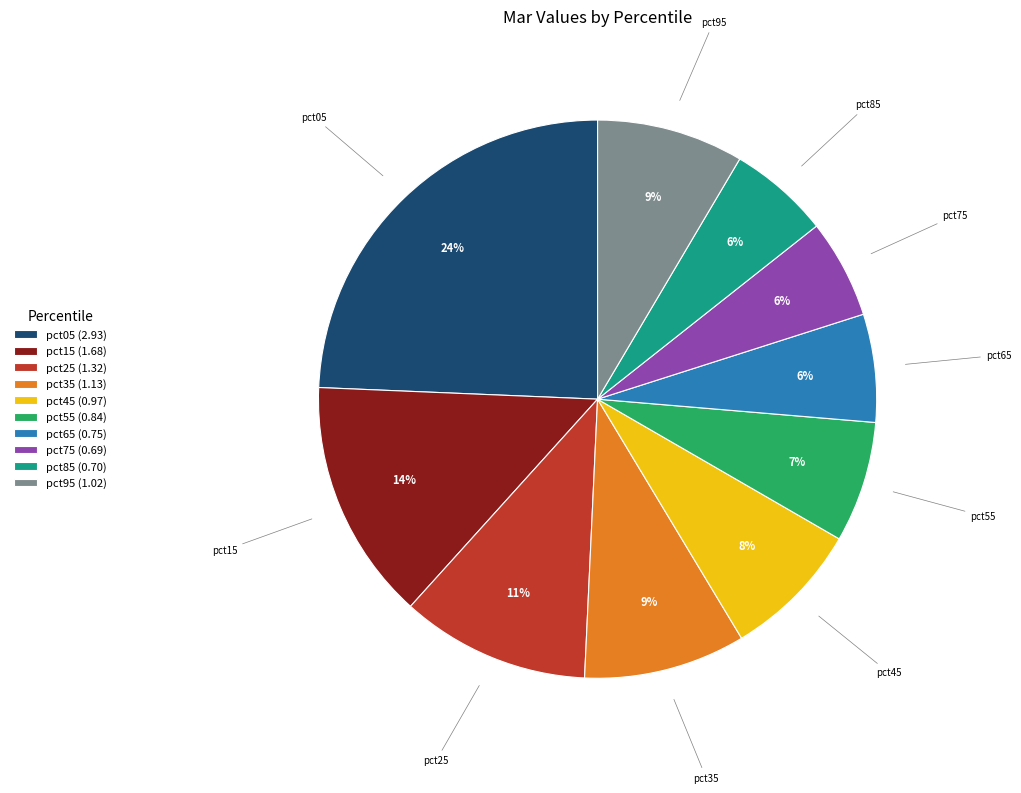

The pct15 (1.68) slice represents 14% of the pie. True or false?

True